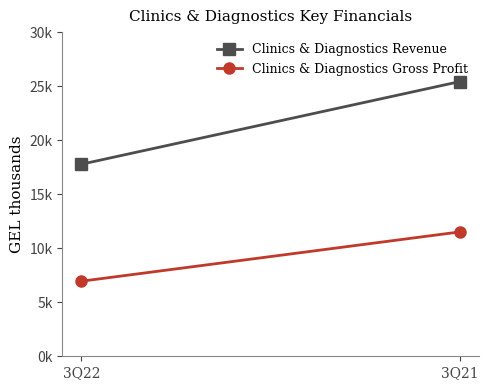

Is it true that Clinics & Diagnostics Gross Profit equals 6946 at 3Q22?

True